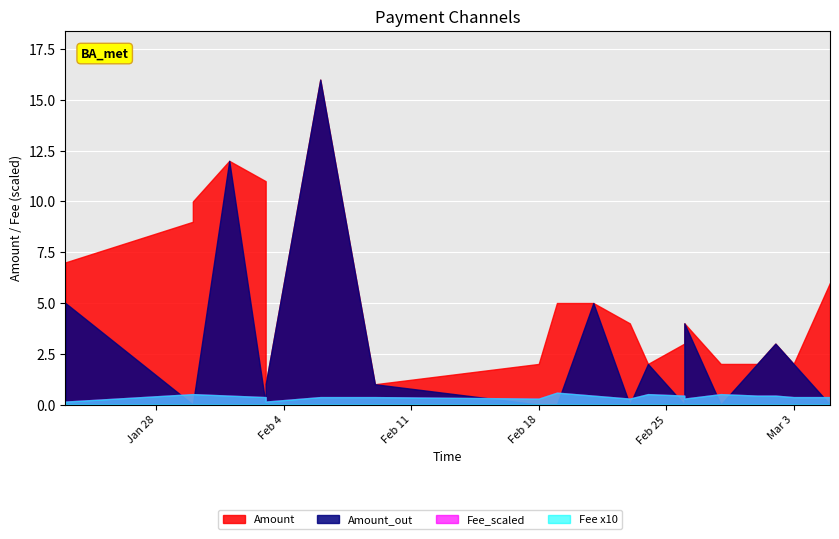

True or false: Fee_scaled and Amount cross at least once.

False